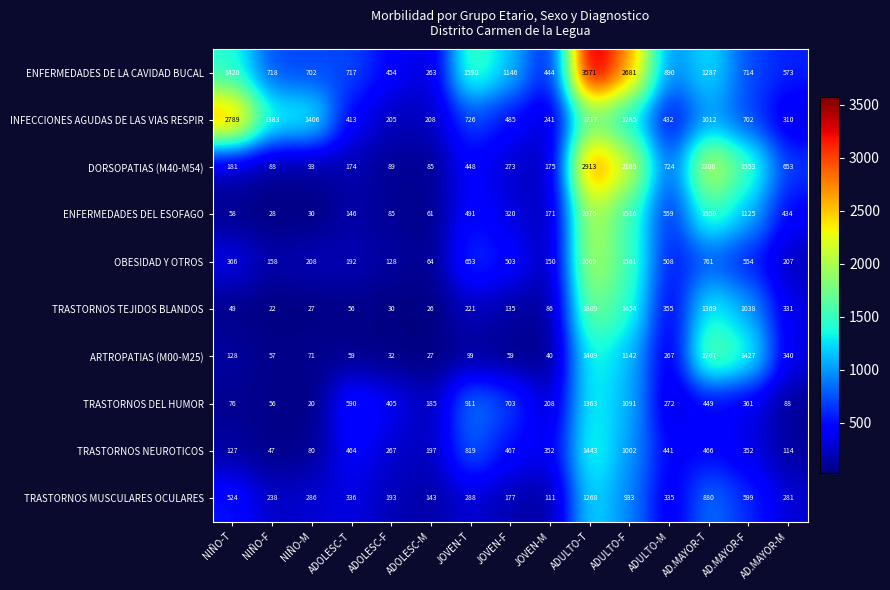

Which series has the largest range (max minus min)?

ENFERMEDADES DE LA CAVIDAD BUCAL